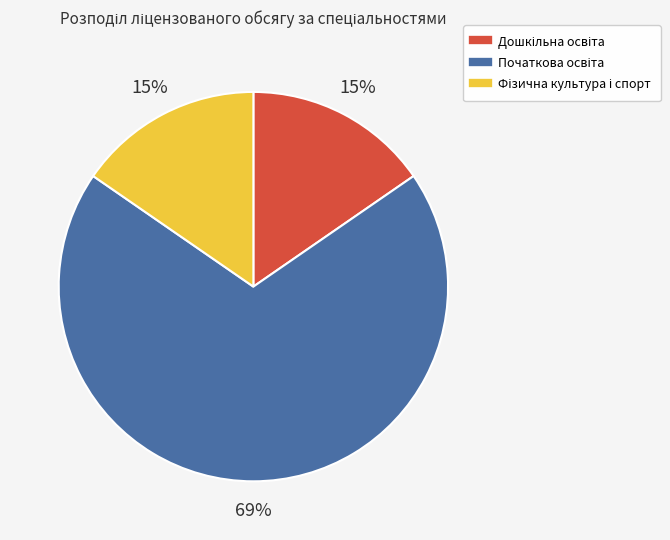

To the nearest percent, what is the average slice percentage?

33%